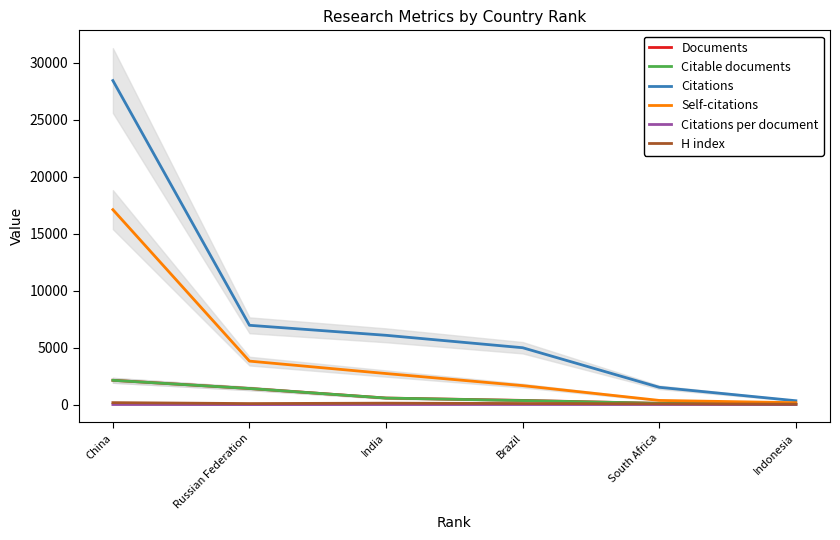

True or false: Documents has more than 0 points higher than both neighbors.

False